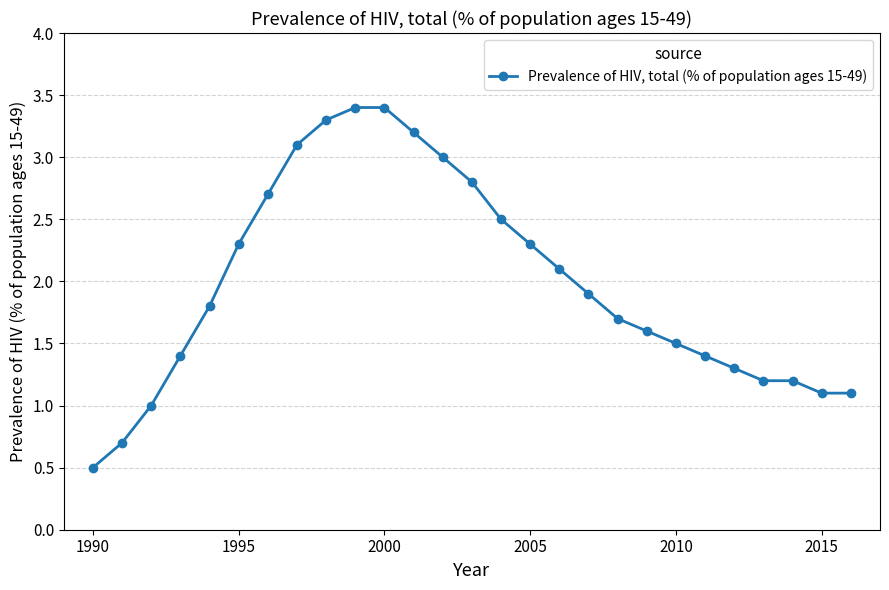

What is the difference between the maximum and minimum values?

2.9